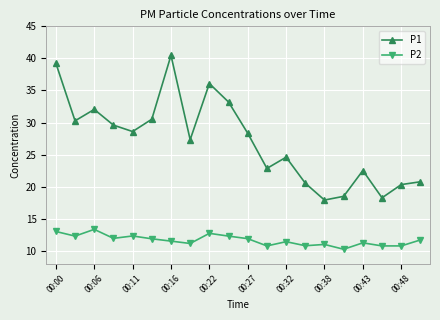

What is the value of the P1 point at the 18th from the left?

18.3